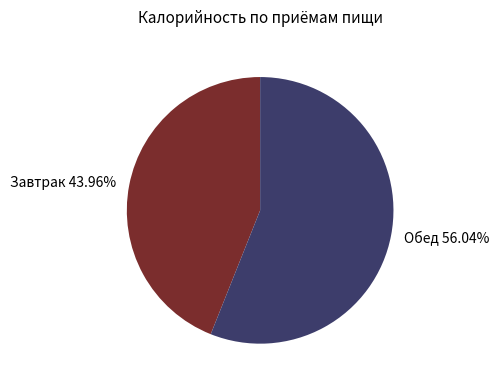

Which category accounts for the majority?

Обед 56.04%